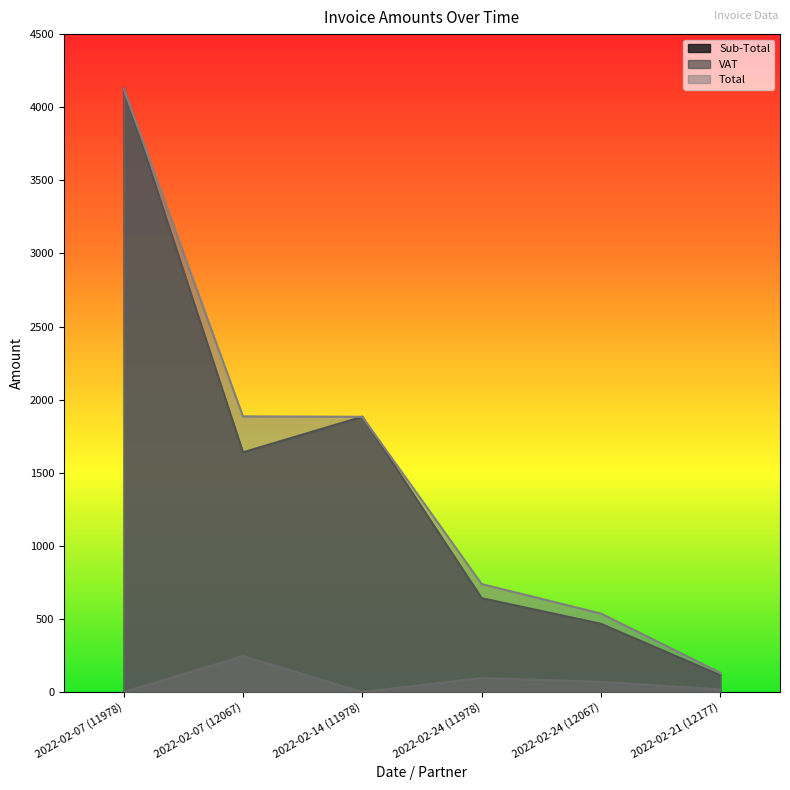

What is the greatest value displayed?

4129.4